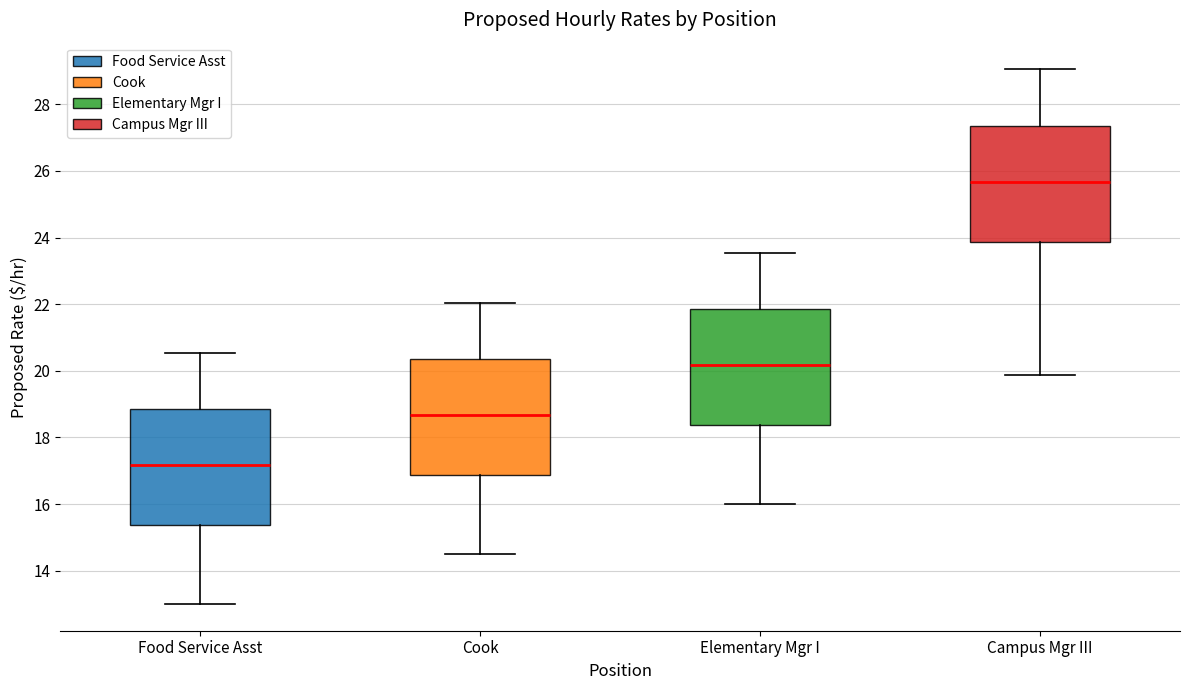

Reading left to right, transcribe this box plot: for each box, give where its median line is, the range the box spans, and where its two whiskers end, as read against the y-axis. The values are not printed on the chart, so give them approximately, as read against the axis.

Food Service Asst: median 17.2, box 15.4 to 18.8, whiskers 13.0 to 20.6
Cook: median 18.6, box 16.8 to 20.4, whiskers 14.6 to 22.0
Elementary Mgr I: median 20.2, box 18.4 to 21.8, whiskers 16.0 to 23.6
Campus Mgr III: median 25.6, box 23.8 to 27.4, whiskers 19.8 to 29.0